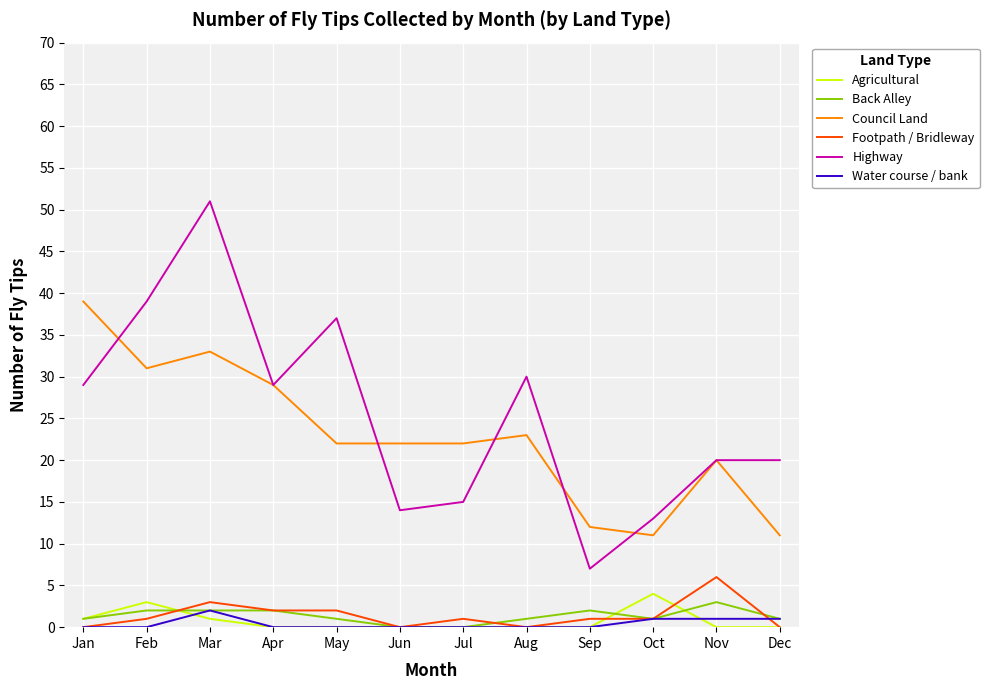

What is the spread (max minus min) of values at Apr?

29